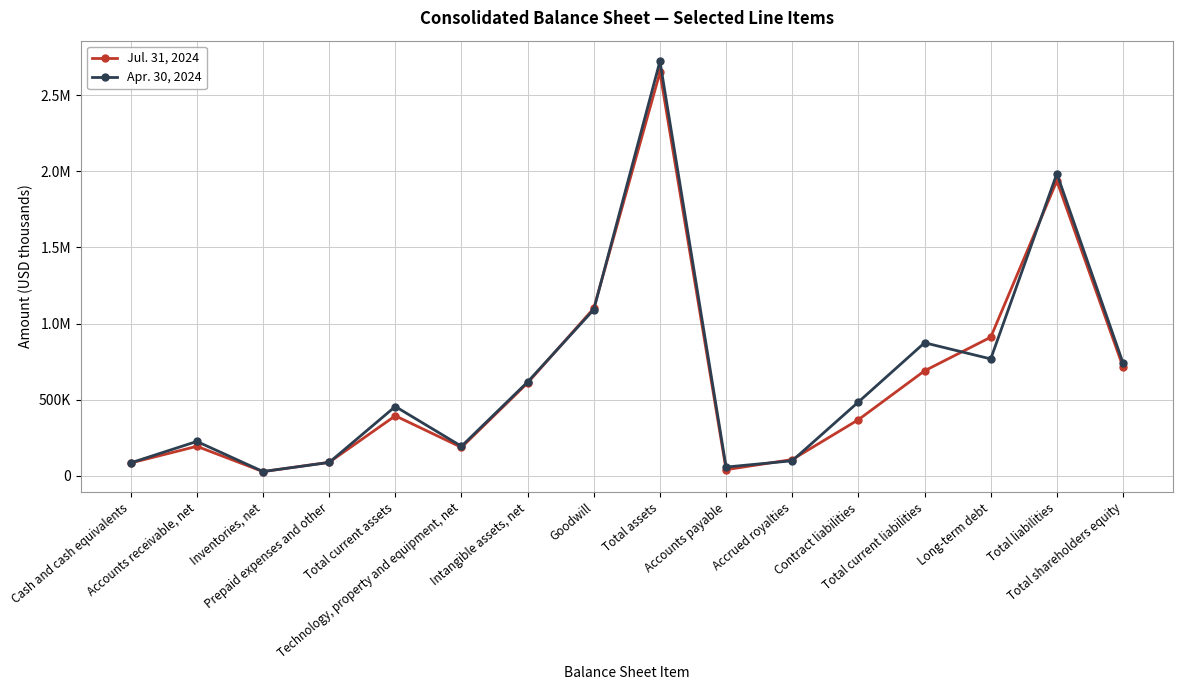

What is the label of the 8th point from the left?

Goodwill